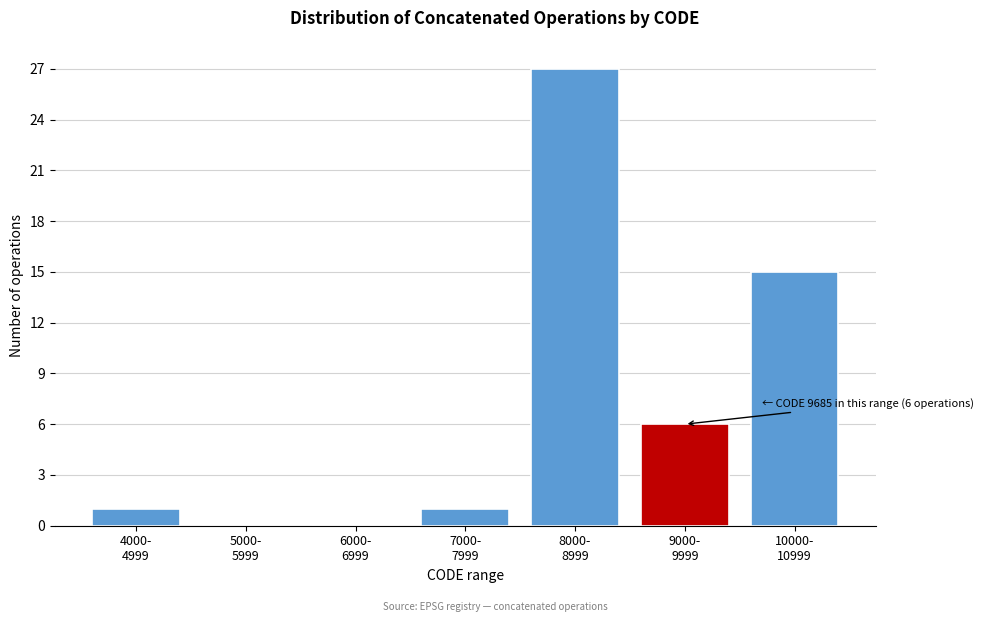

What is the sum of all values?

50